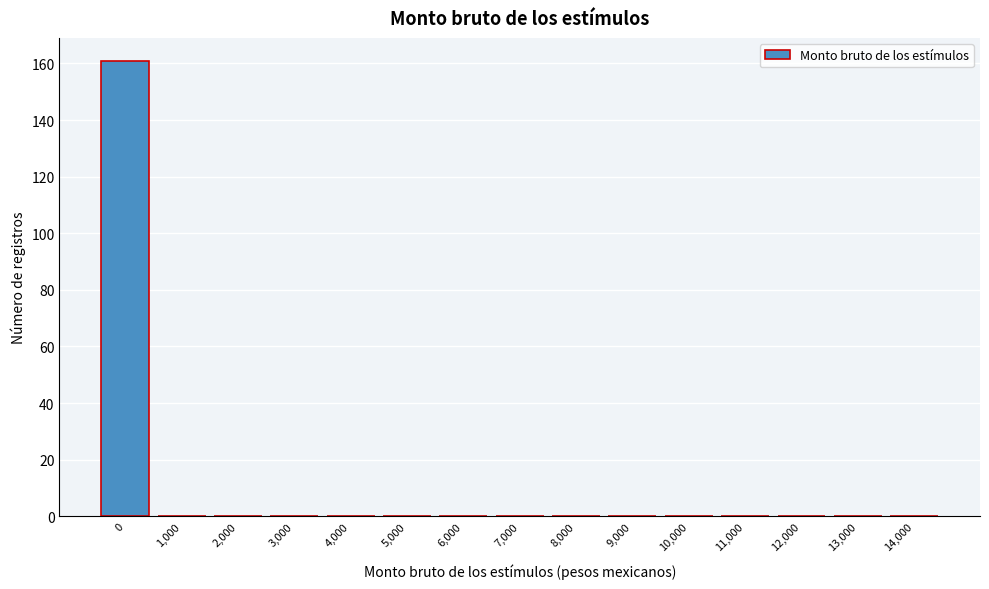

Reading left to right, list all the values displayed in this chart.

0=161	1,000=0	2,000=0	3,000=0	4,000=0	5,000=0	6,000=0	7,000=0	8,000=0	9,000=0	10,000=0	11,000=0	12,000=0	13,000=0	14,000=0